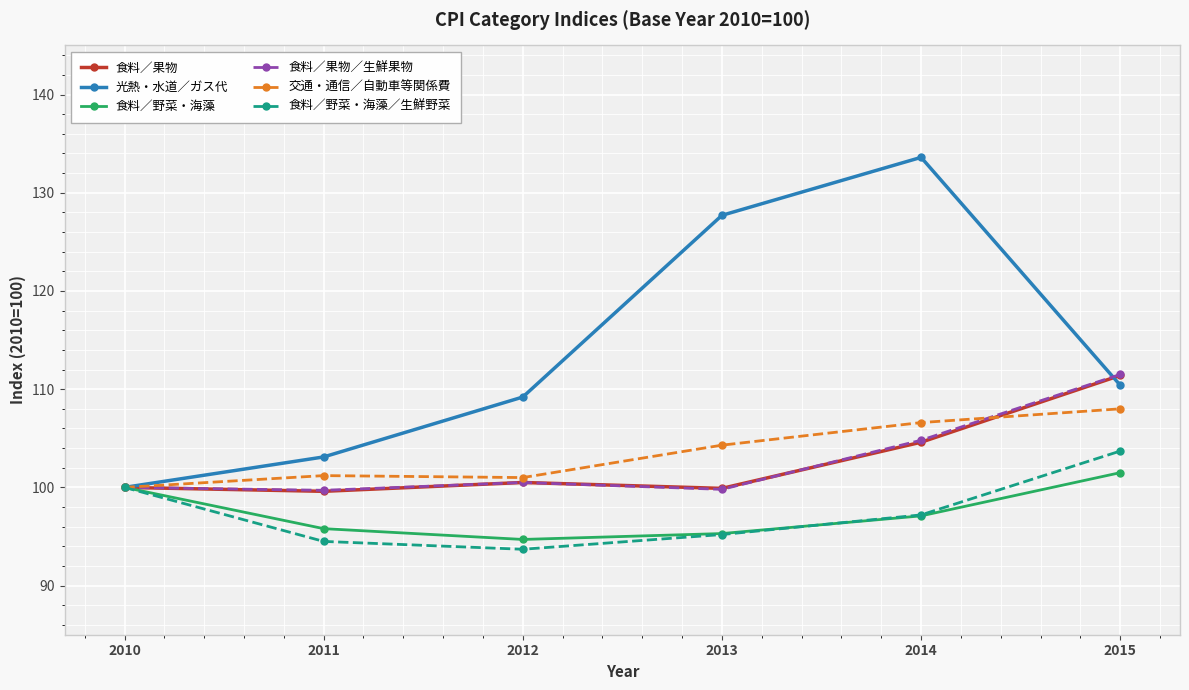

Which category has the lowest value across all series?

2012